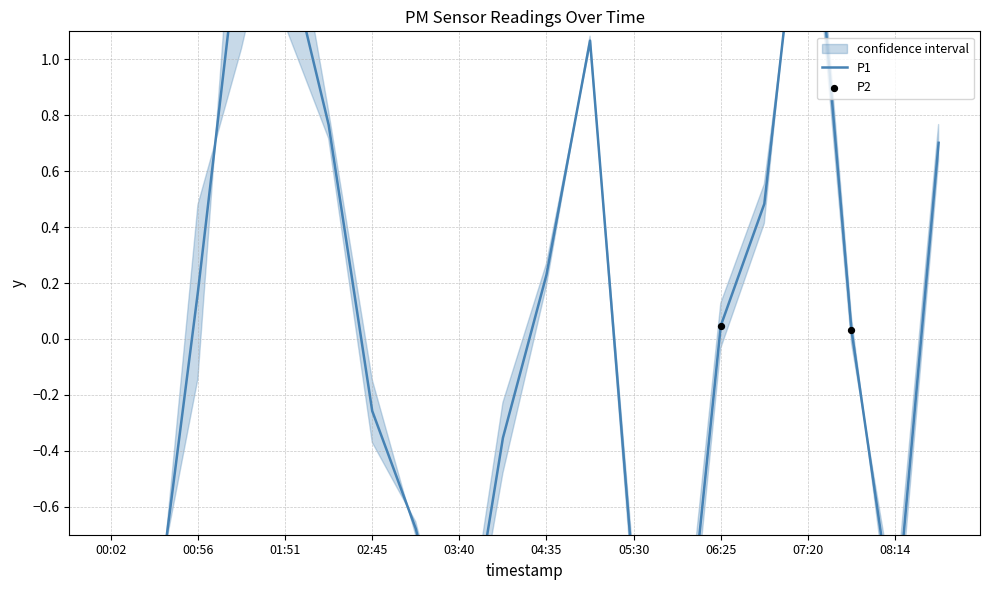

Between 07:47 and 04:07, which is larger?

07:47